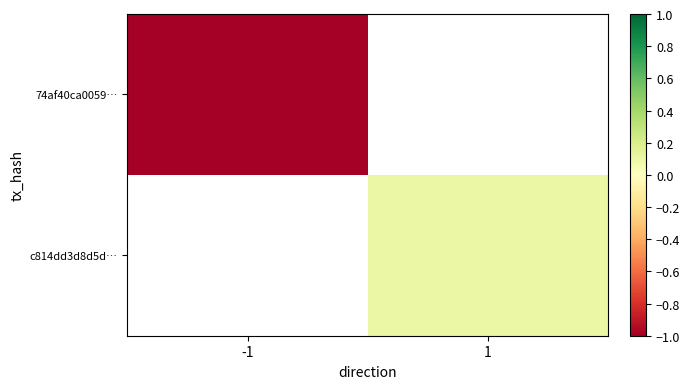

At which label does 74af40ca0059… reach its minimum?

-1